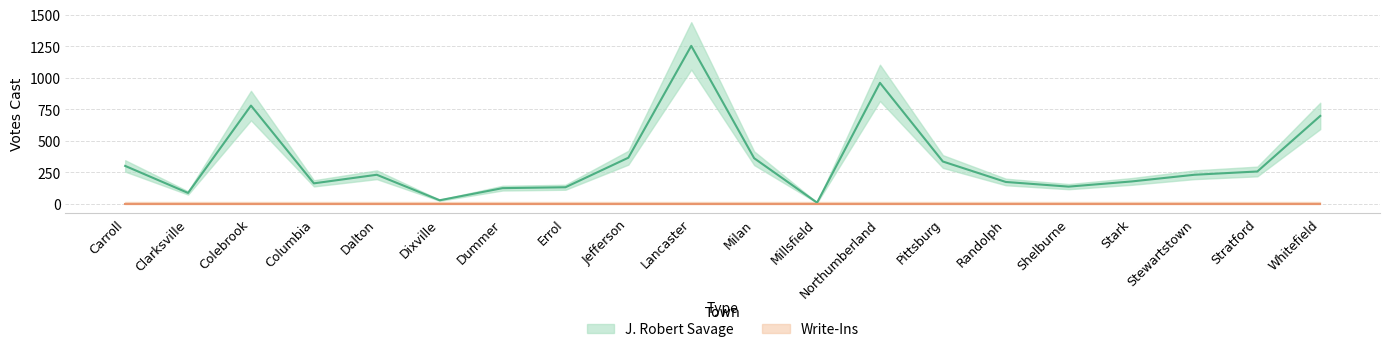

The chart shows a value of 1142 at Whitefield. True or false?

False